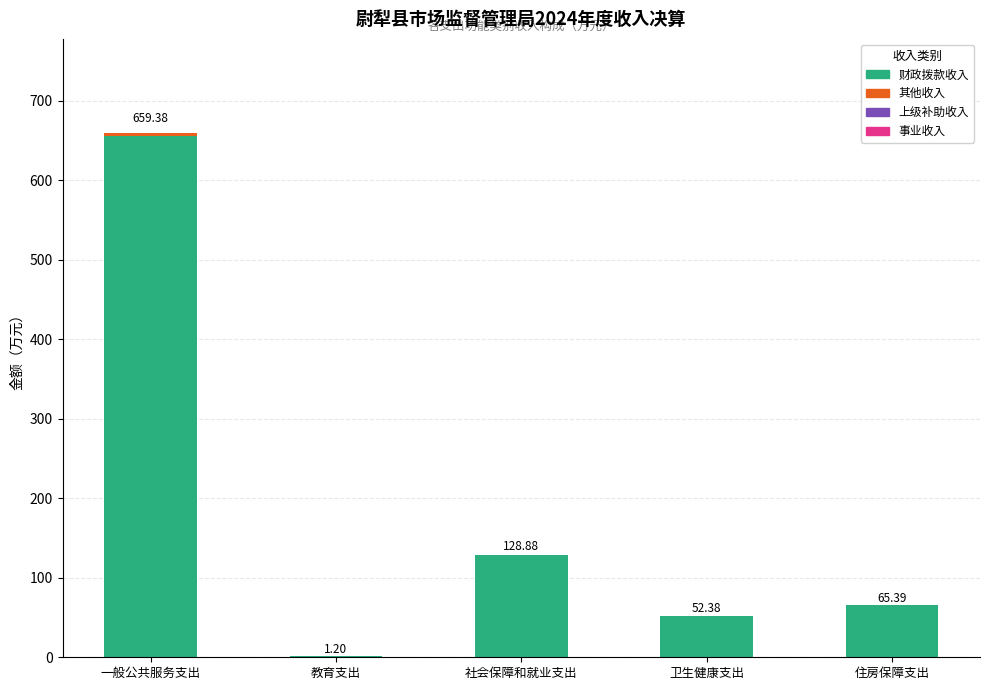

What is the sum of all 财政拨款收入 values?

903.7